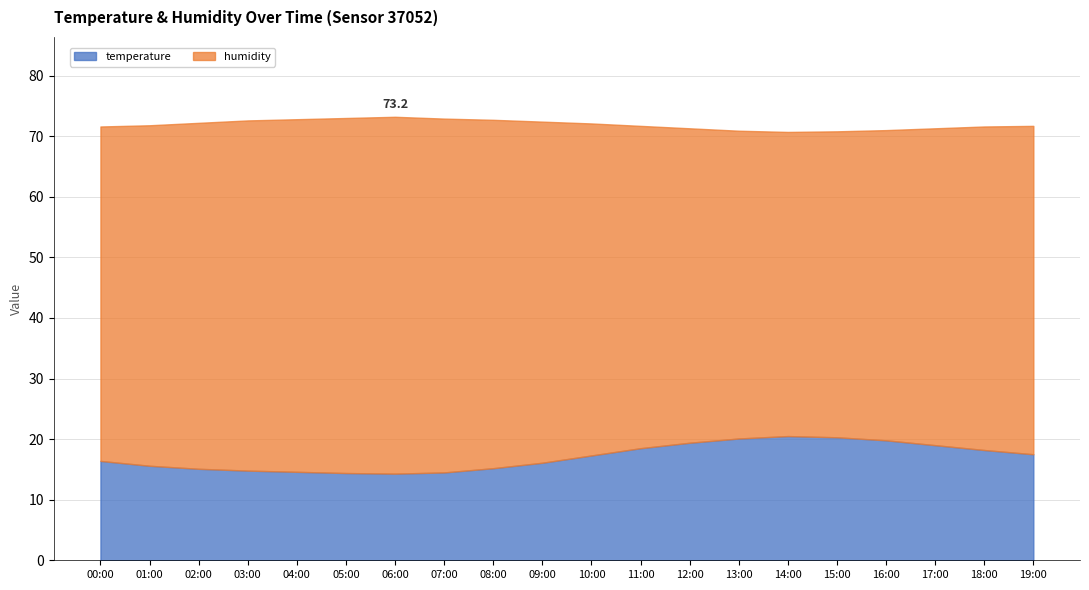

Is the value of temperature at 10:00 greater than the value of humidity at 02:00?

No